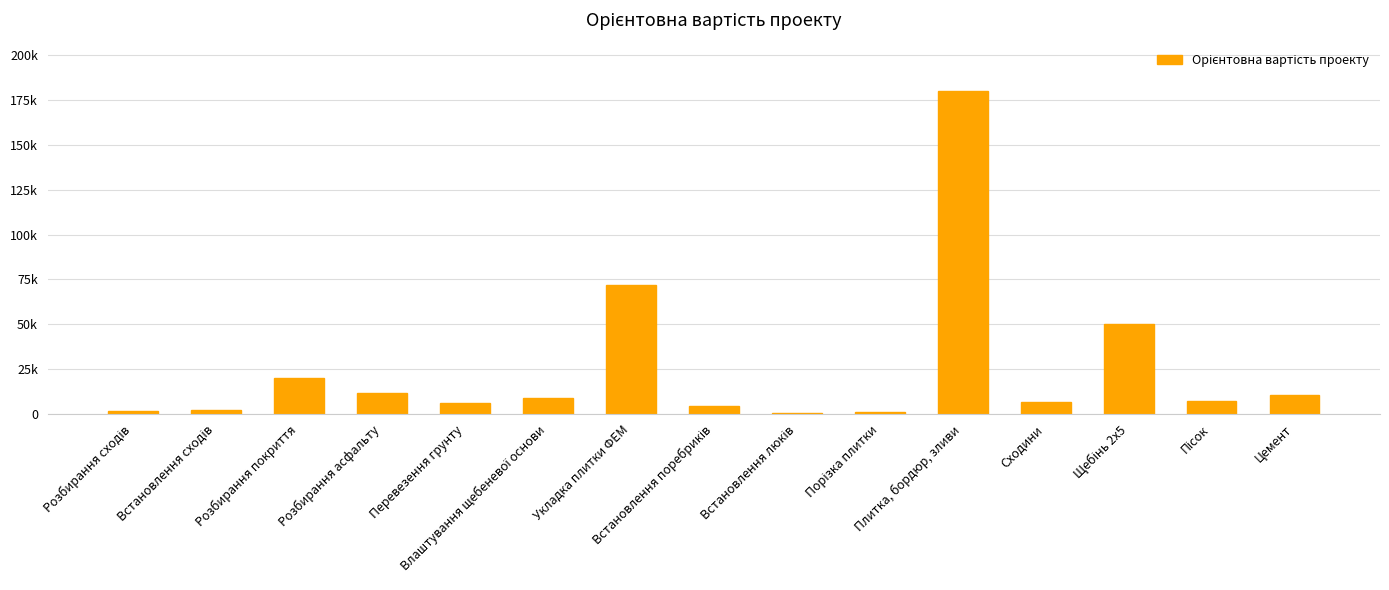

Does the chart contain any negative values?

No